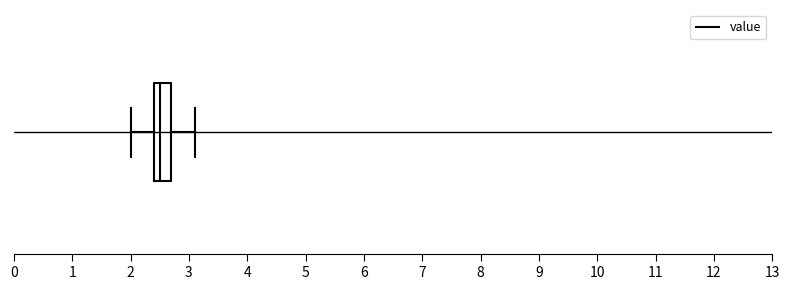

Where is the right edge of the box on the x-axis? The values are not printed on the chart, so give them approximately, as read against the axis.

2.7